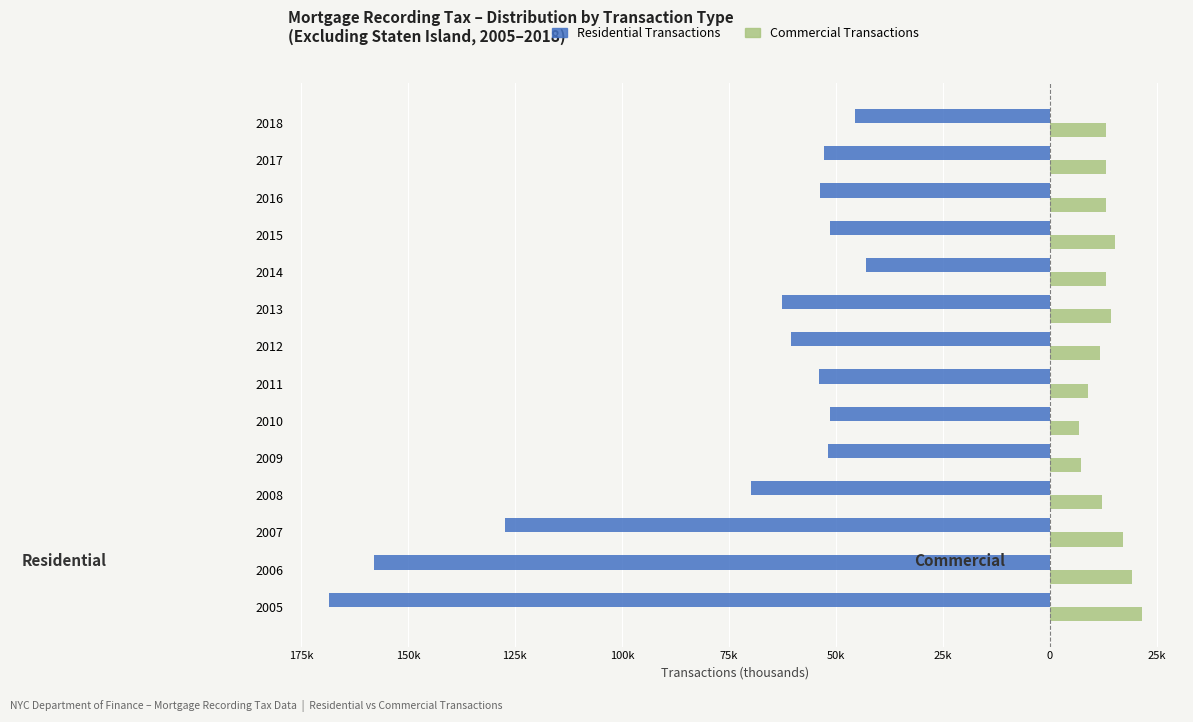

What is the minimum value for Commercial Transactions?

6.9